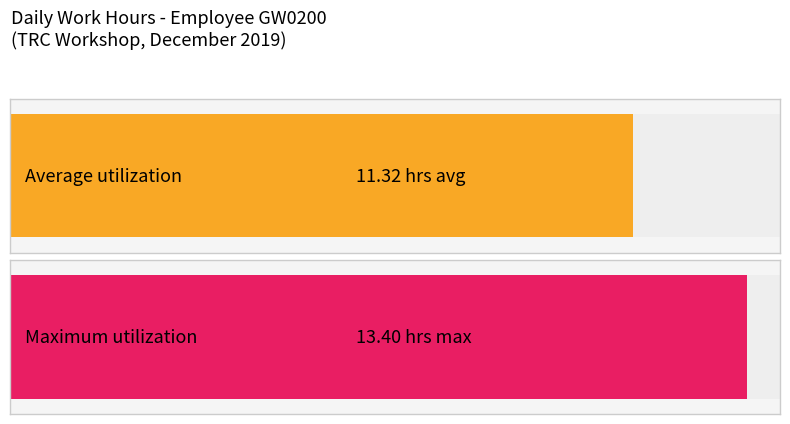

The chart shows a value of 7.9 at 17. True or false?

False